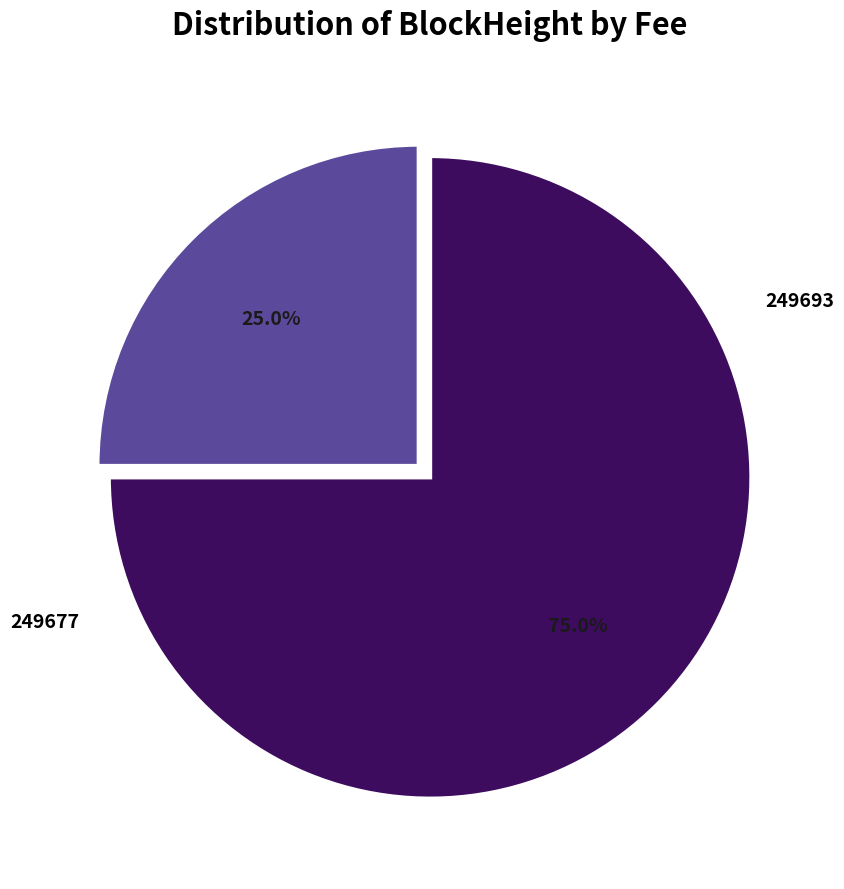

Is there any slice that represents more than half of the pie?

Yes